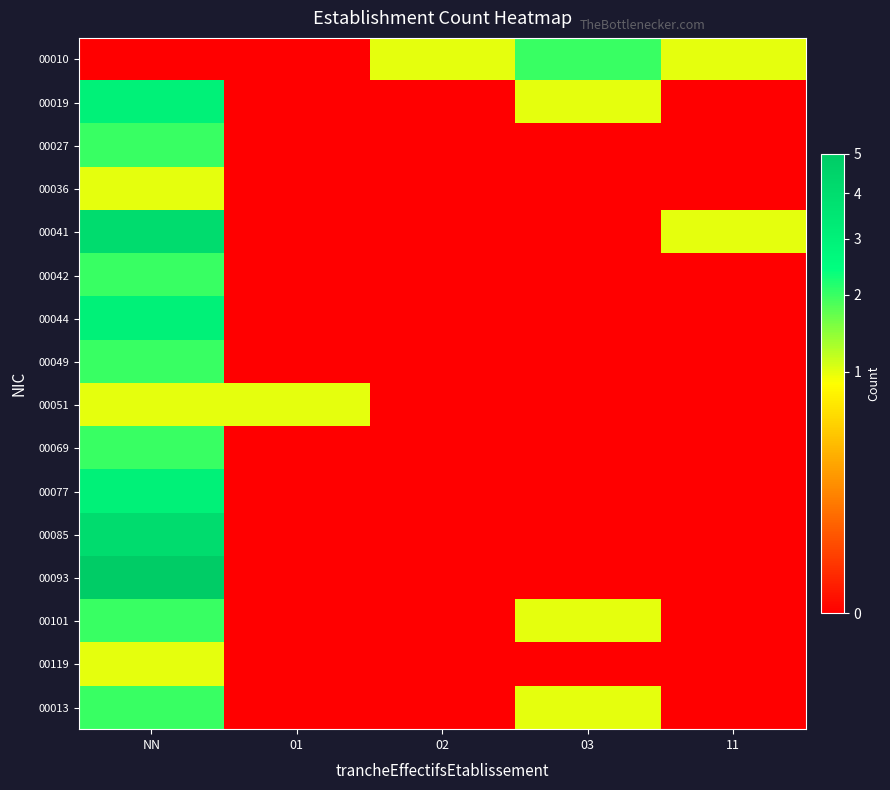

Count the number of data series in this chart.

16